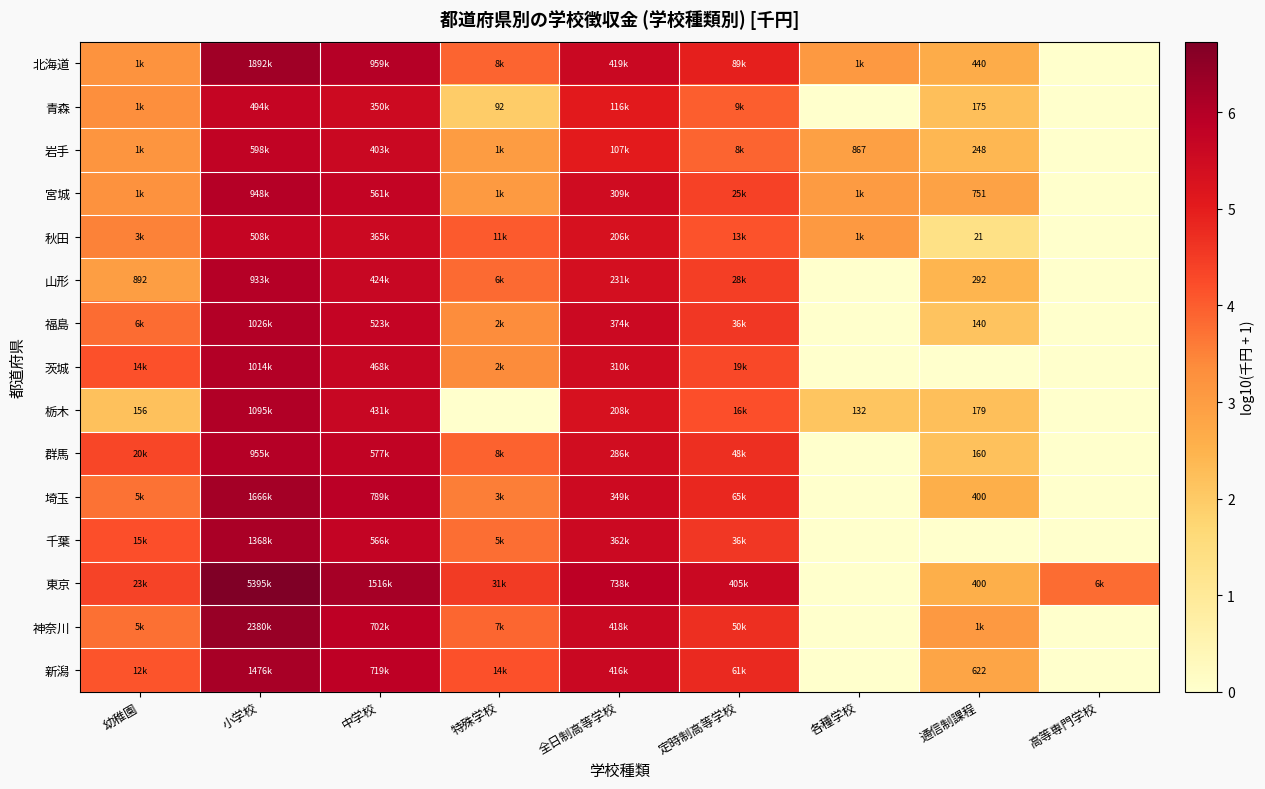

Is it true that 北海道 equals 4.2 at 各種学校?

False